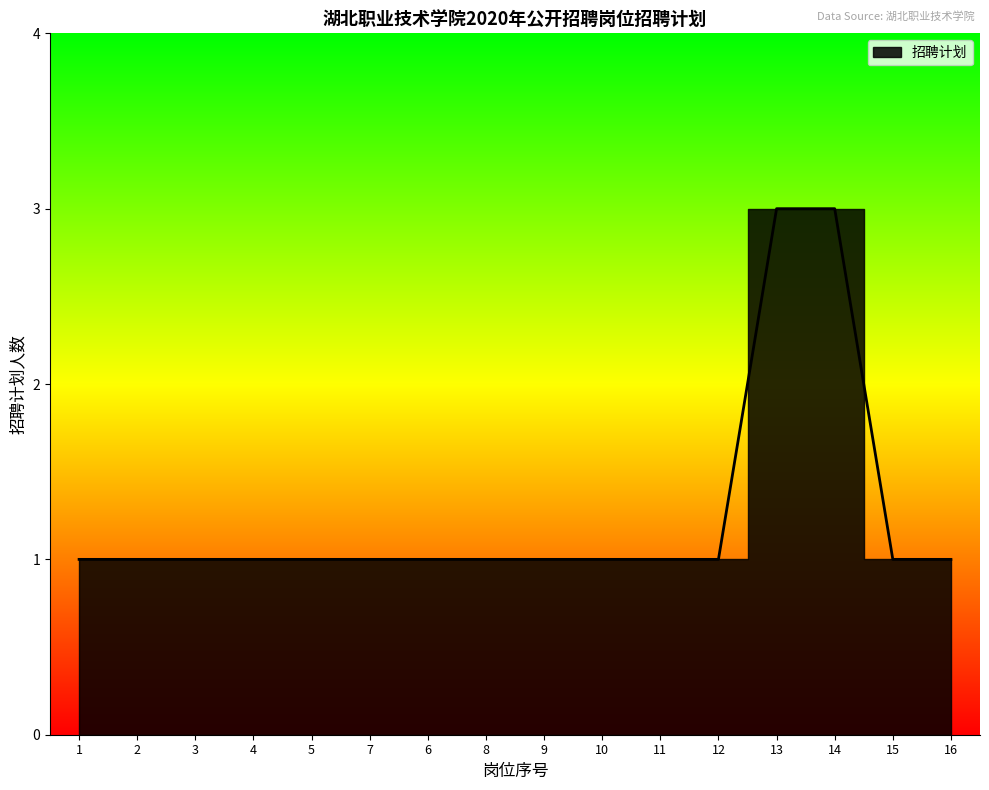

What is the ratio of the value at 9 to the value at 16?

1.0